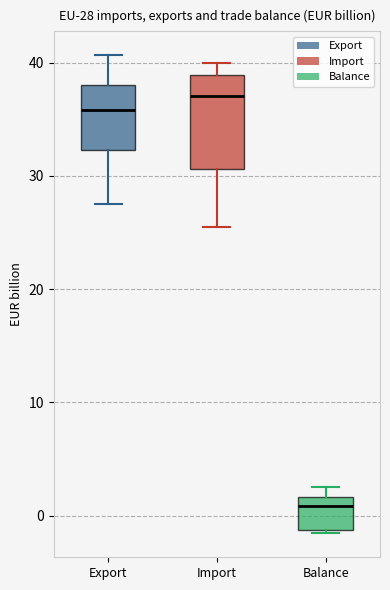

Which box is the tallest, from its lower edge to its upper edge?

Import